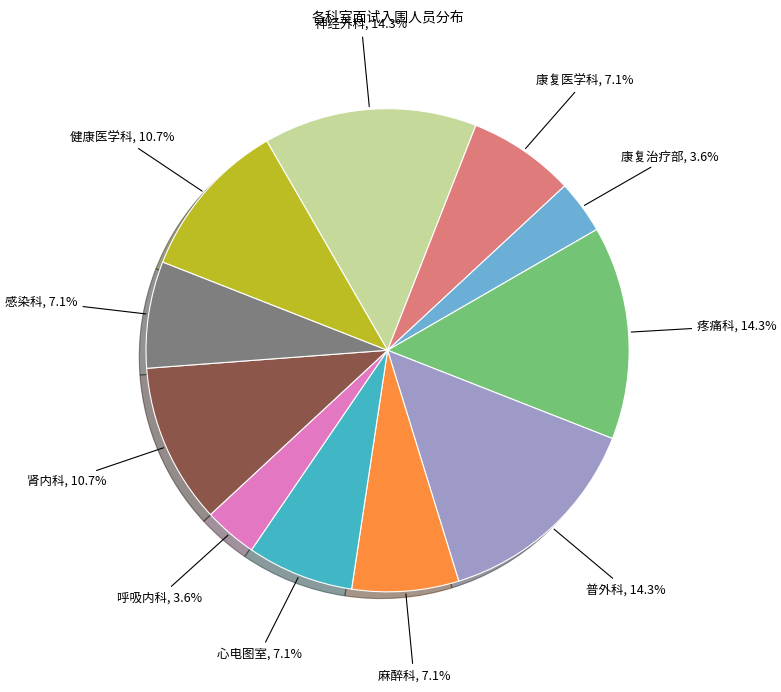

Does any single category account for the majority?

No